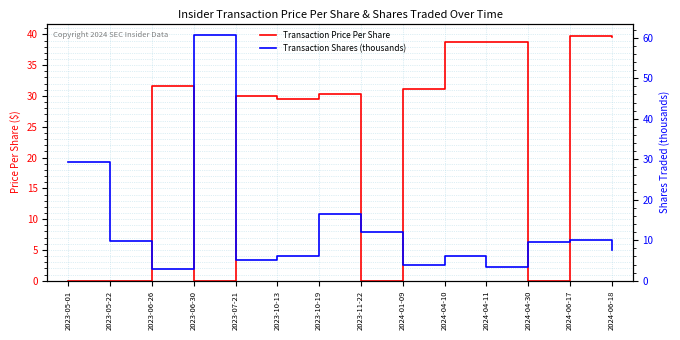

How many intersections are there between Transaction Price Per Share and Transaction Shares (thousands)?

7